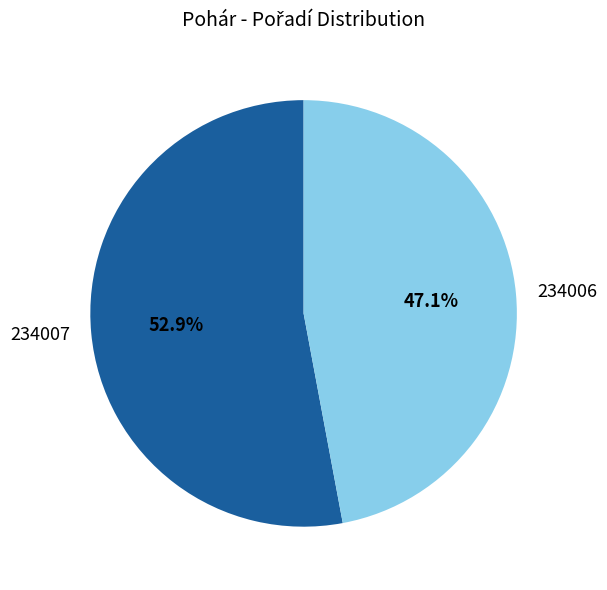

Does 234007 represent more than half of the total?

Yes